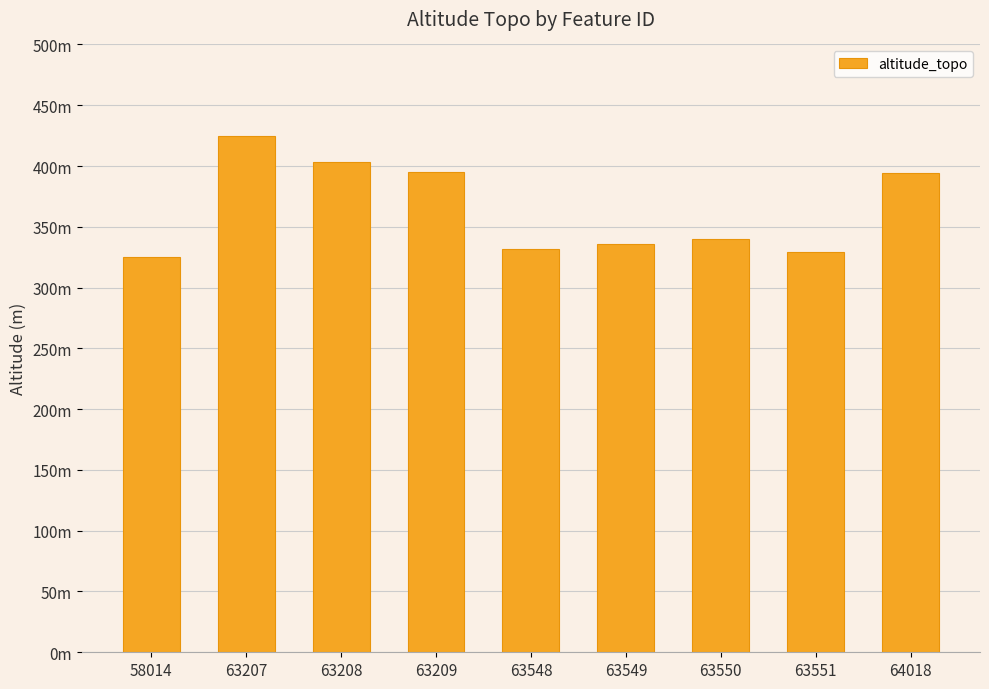

Are the bars horizontal?

No